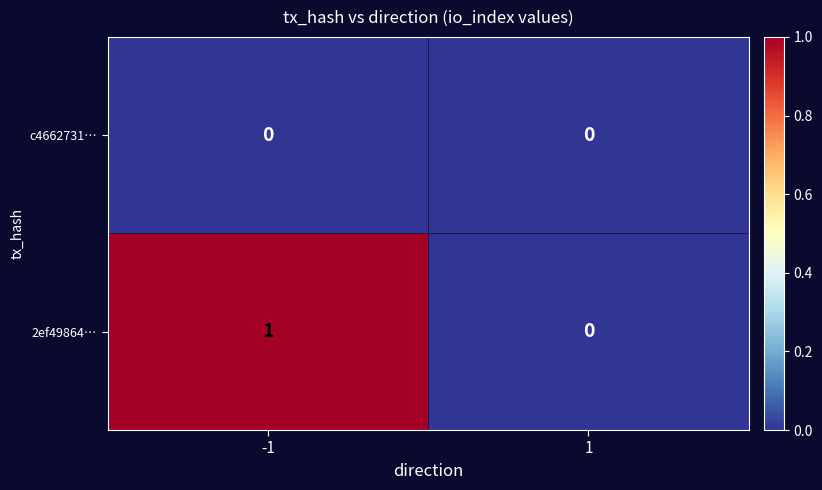

Reading right to left, what are all the values shown in this chart?

c4662731…: 0	0
2ef49864…: 0	1